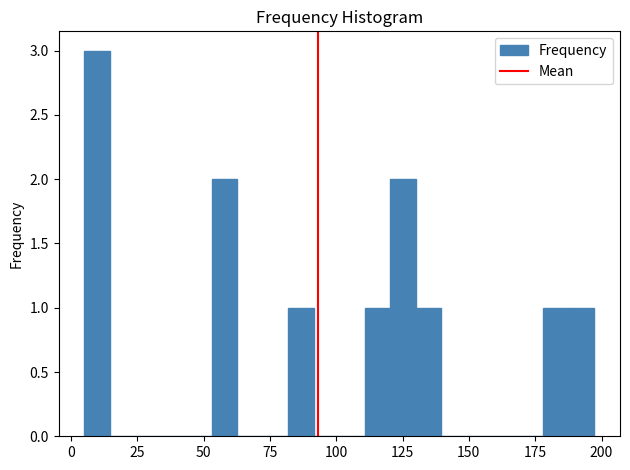

Around what value on the x-axis is the tallest bar? Give the approximate position of its centre, as read against the axis.

10